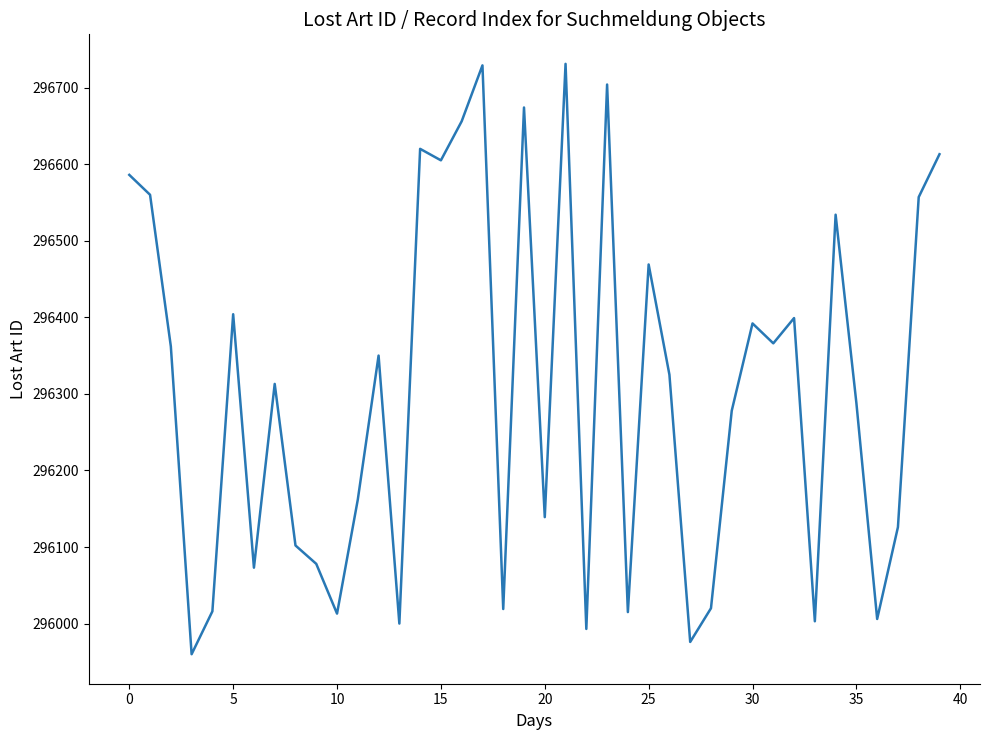

What is the smallest value displayed?

295960